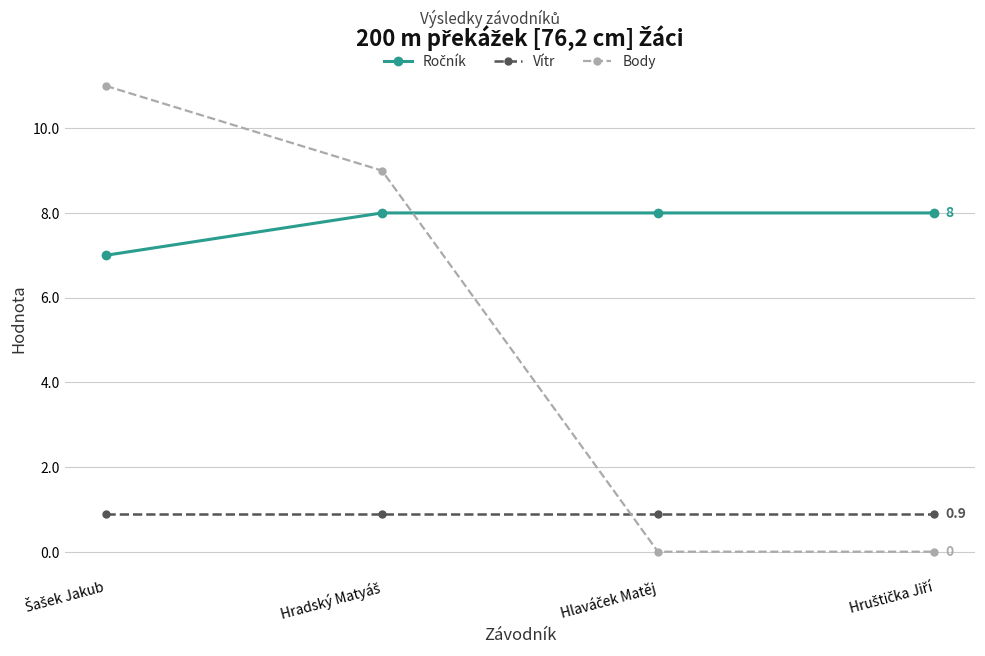

Which series has the widest spread of values?

Body